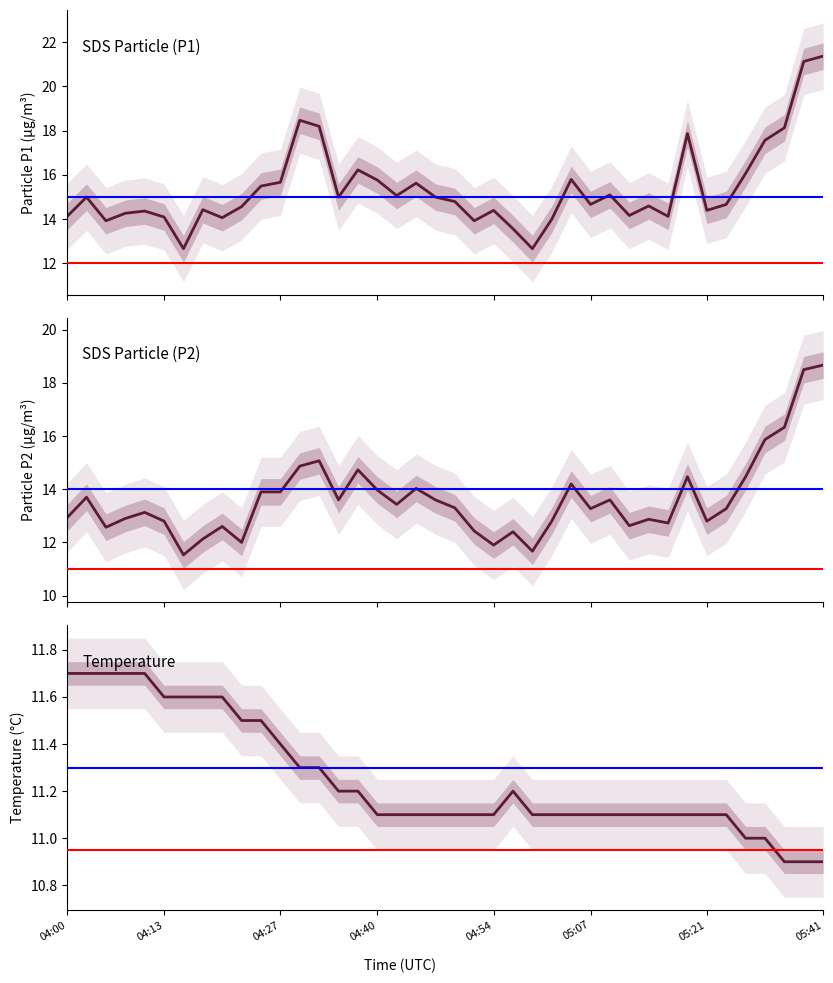

Between 16 and 9, which is larger?

16